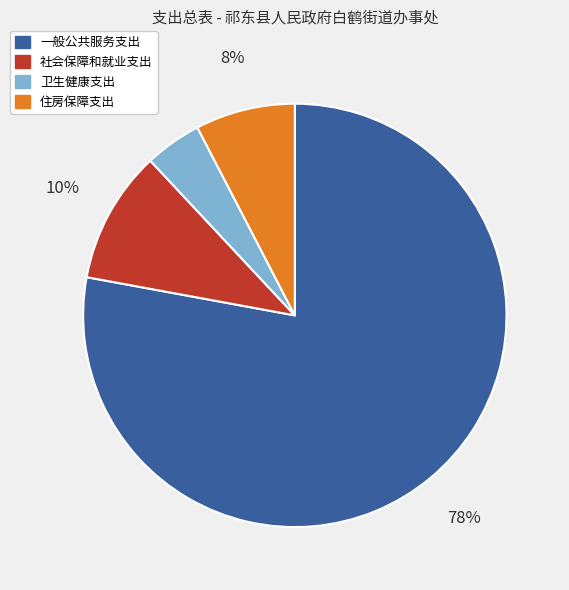

How many segments does this pie chart have?

4